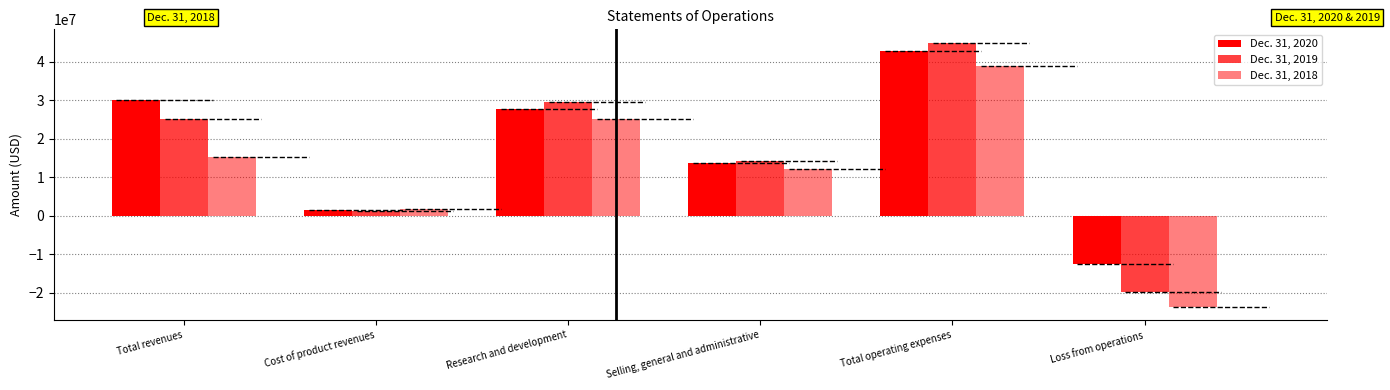

What position from the right is Cost of product revenues?

5